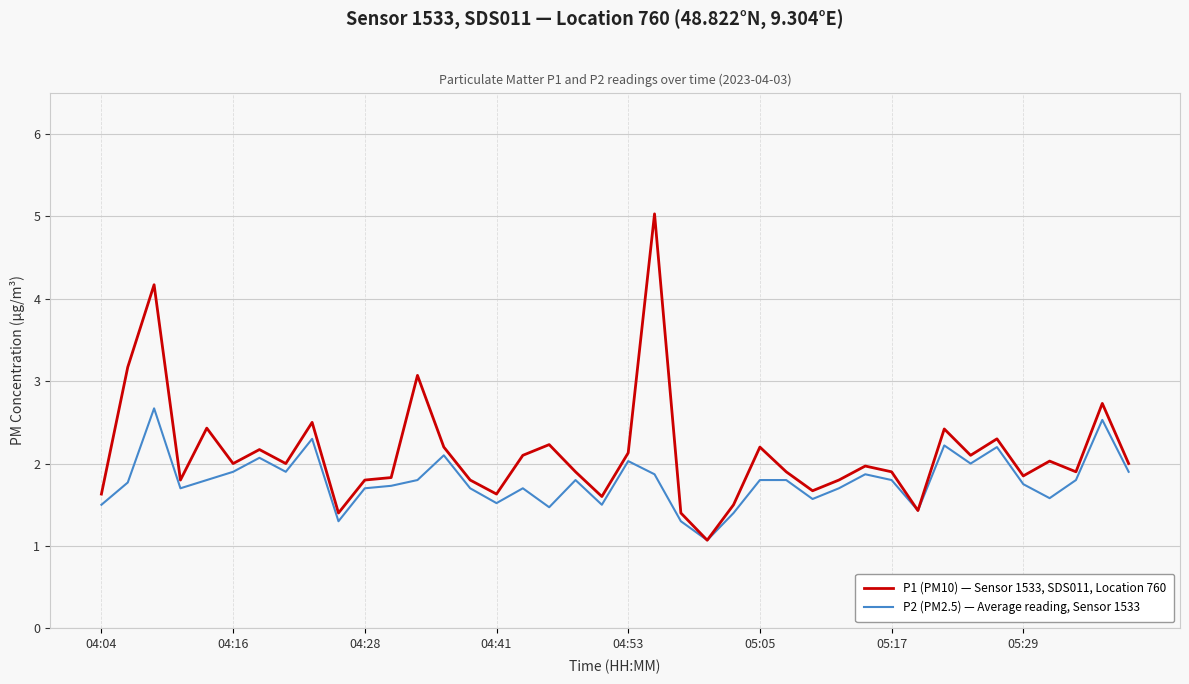

Which series has the largest total across all categories?

P1 (PM10) — Sensor 1533, SDS011, Location 760